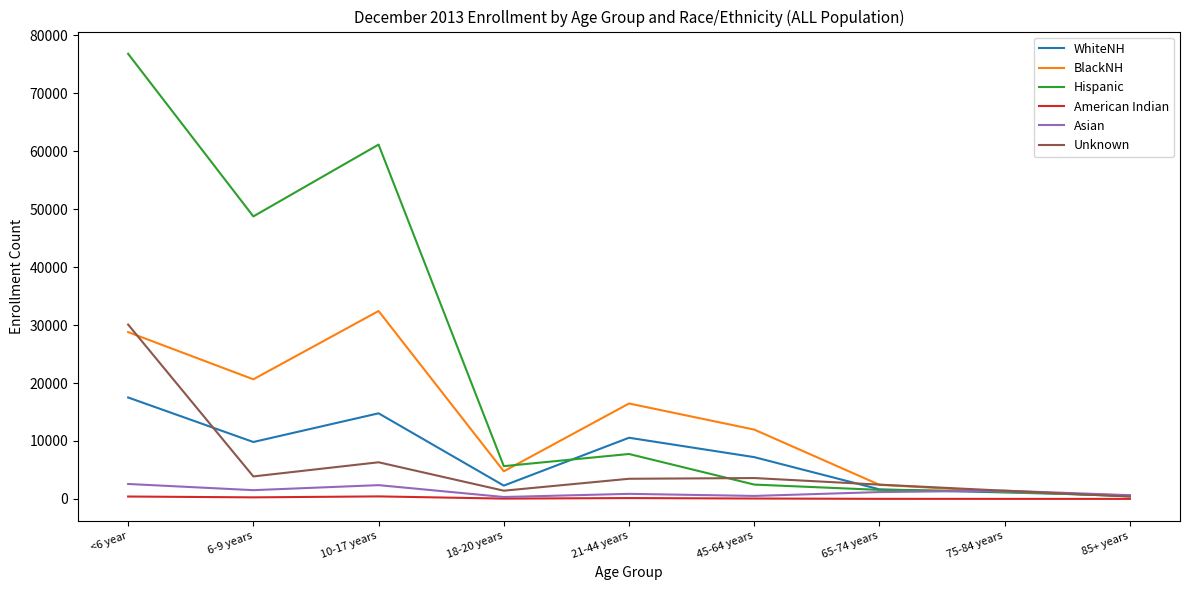

At which category is the sum across all series the highest?

<6 year